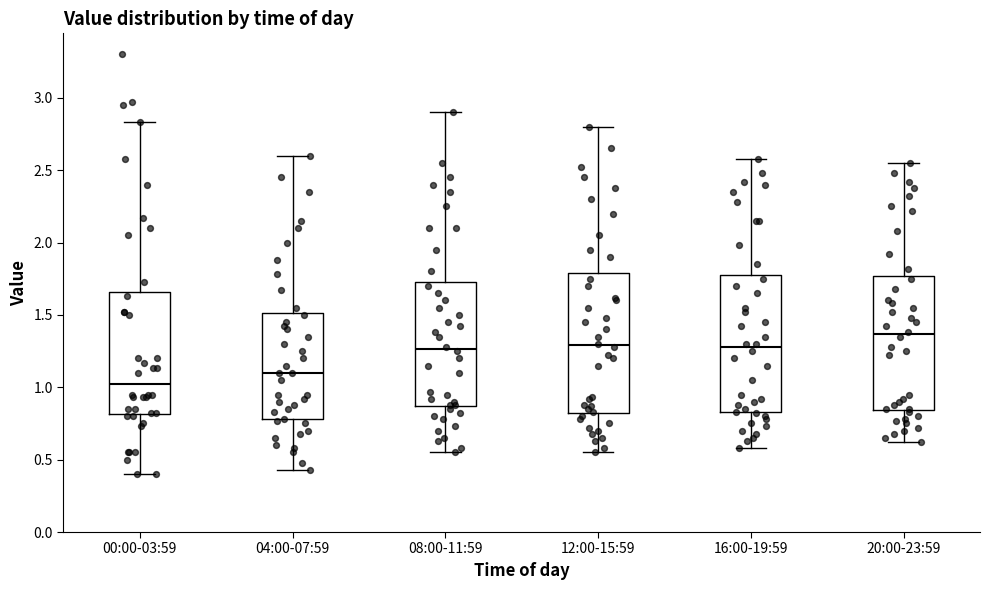

Reading left to right, transcribe this box plot: for each box, give where its median line is, the range the box spans, and where its two whiskers end, as read against the y-axis. The values are not printed on the chart, so give them approximately, as read against the axis.

00:00-03:59: median 1.05, box 0.80 to 1.65, whiskers 0.40 to 2.85
04:00-07:59: median 1.10, box 0.80 to 1.50, whiskers 0.45 to 2.60
08:00-11:59: median 1.25, box 0.85 to 1.75, whiskers 0.55 to 2.90
12:00-15:59: median 1.30, box 0.80 to 1.80, whiskers 0.55 to 2.80
16:00-19:59: median 1.30, box 0.85 to 1.80, whiskers 0.60 to 2.60
20:00-23:59: median 1.35, box 0.85 to 1.75, whiskers 0.60 to 2.55